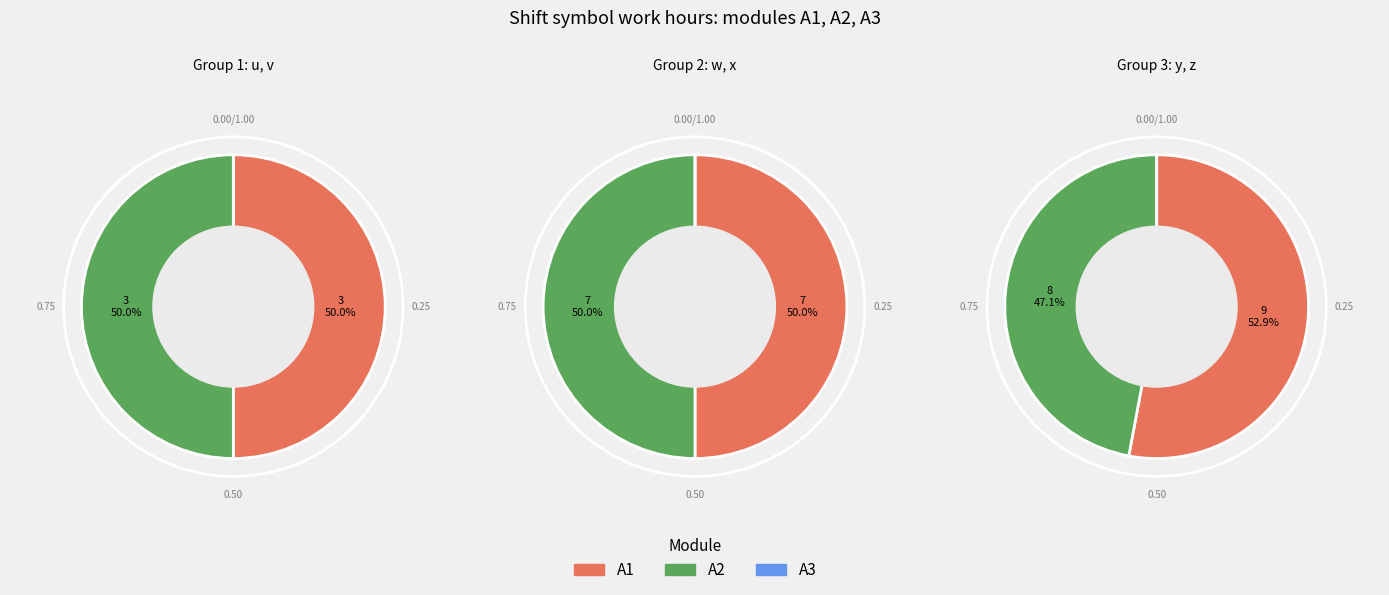

Is w the majority of the pie?

No